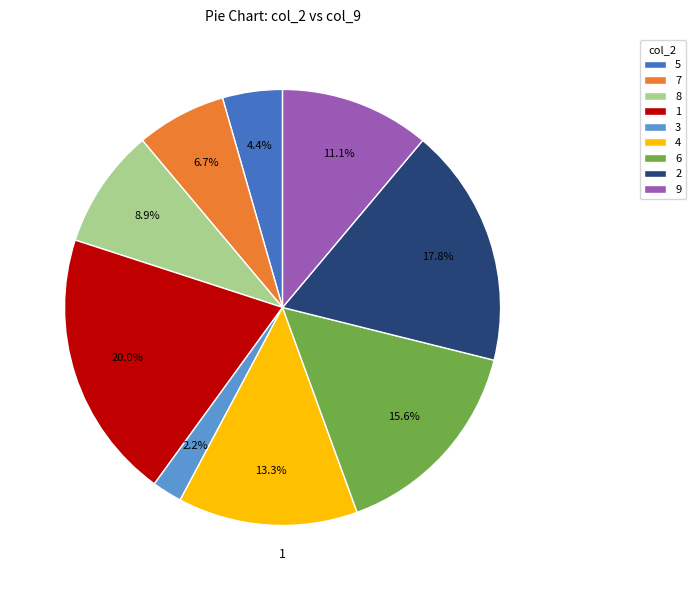

What is the largest slice in the pie chart?

1